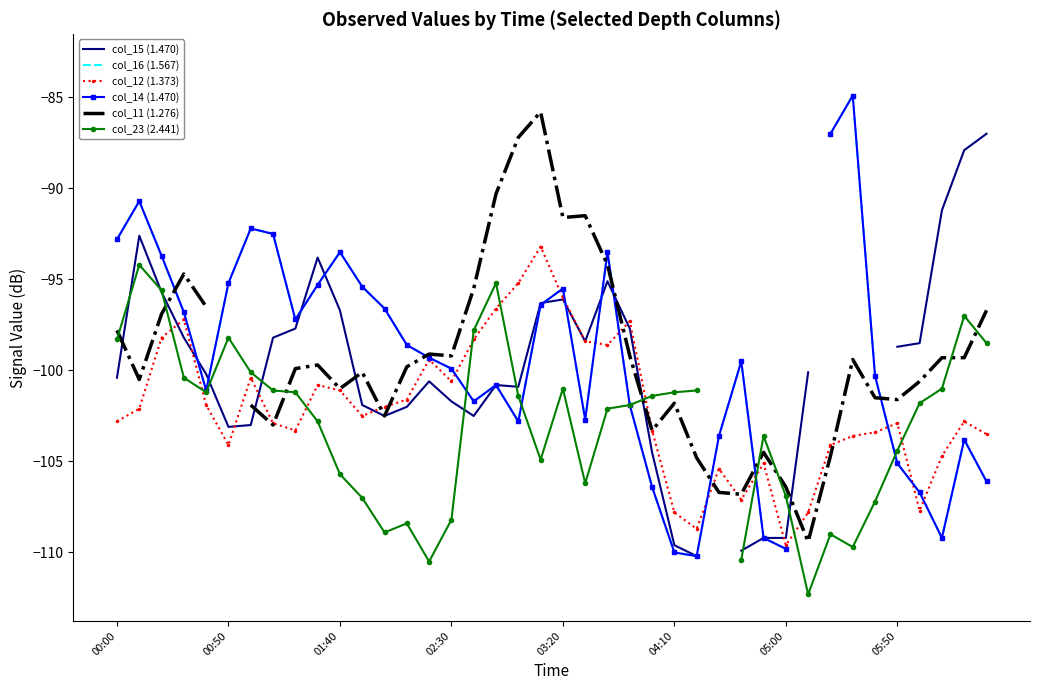

How many values in the col_15 (1.470) series are below -98?

24